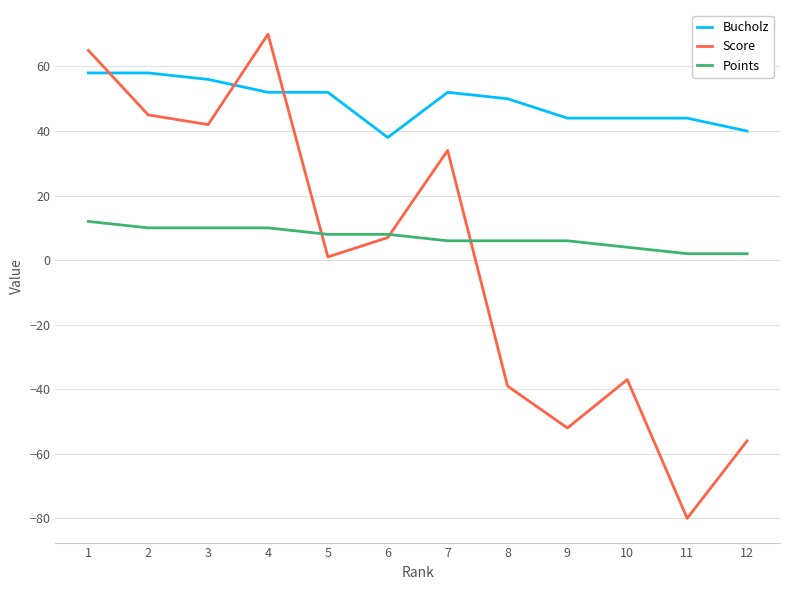

Reading left to right, extract all data points from this chart.

Bucholz: 58	58	56	52	52	38	52	50	44	44	44	40
Score: 65	45	42	70	1	7	34	-39	-52	-37	-80	-56
Points: 12	10	10	10	8	8	6	6	6	4	2	2